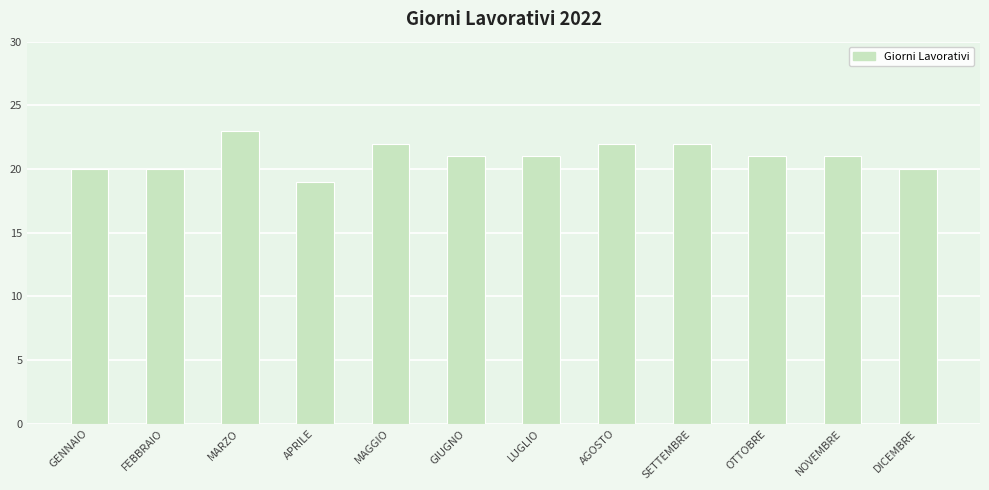

What is the difference between the second highest and second lowest values?

2